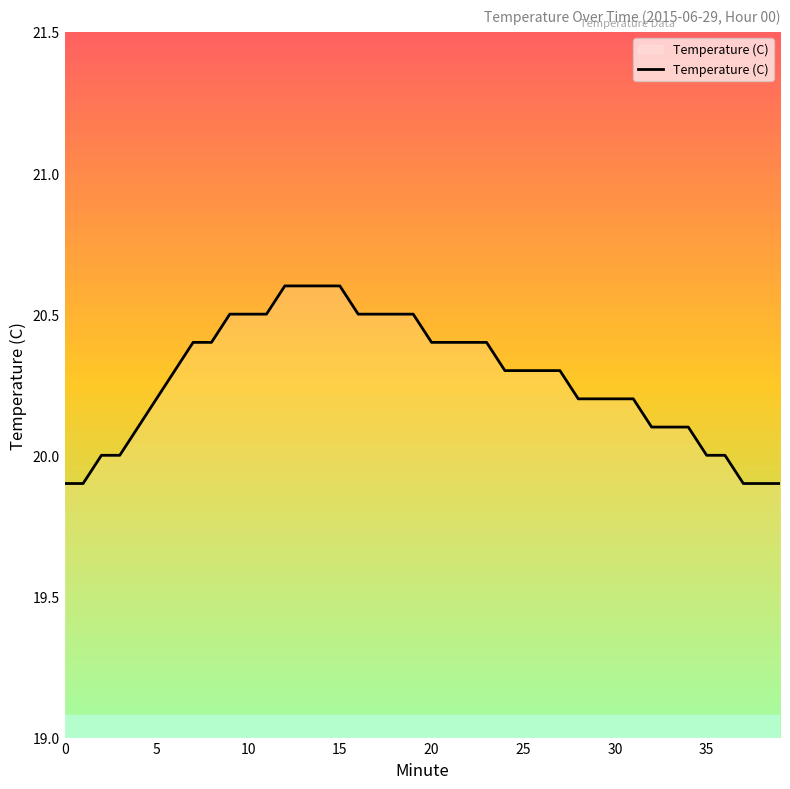

What is the smallest value displayed?

19.9